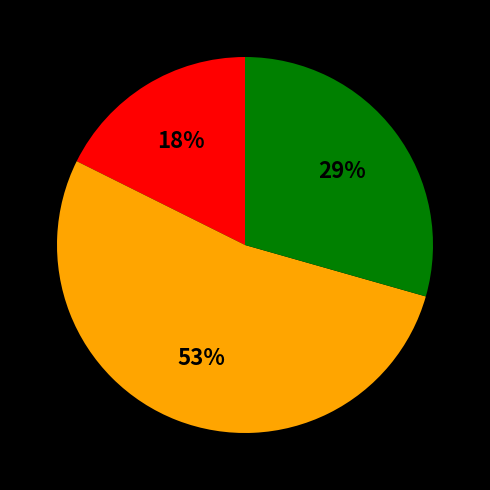

Is there a majority slice in this chart?

Yes